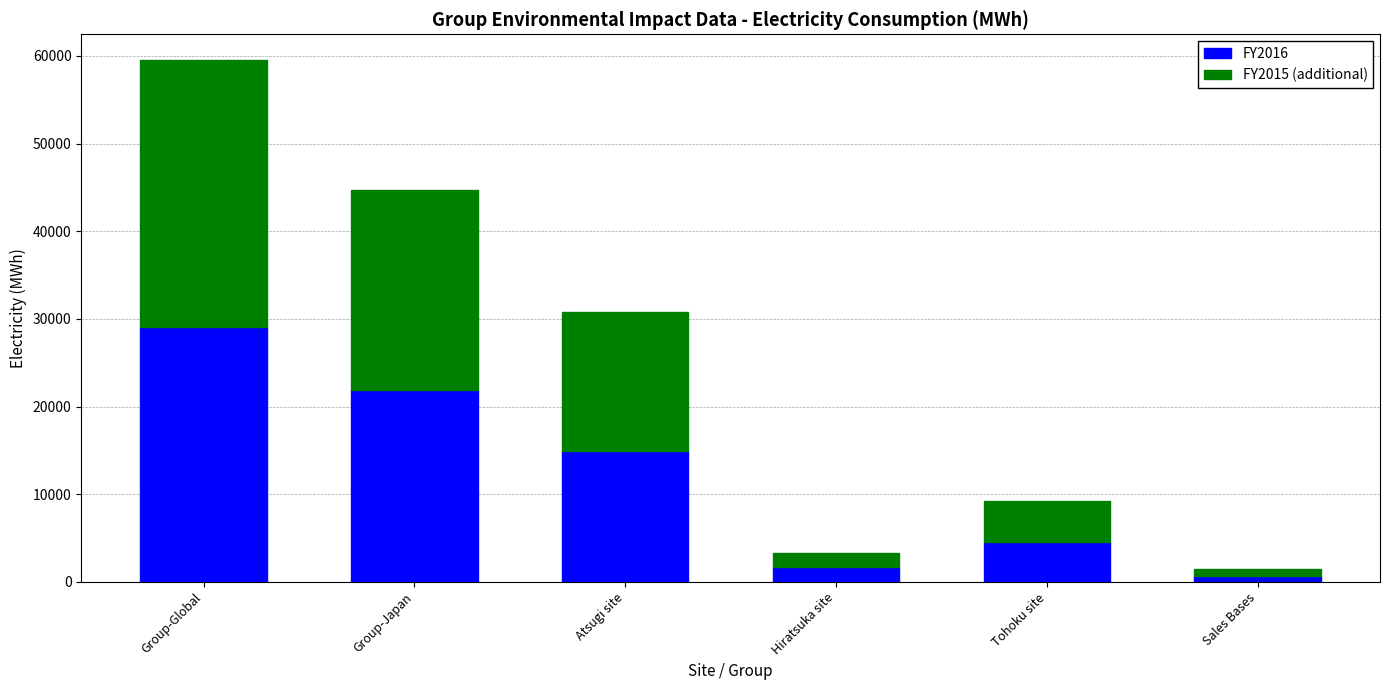

What is the total value across all series at Tohoku site?

9165.8